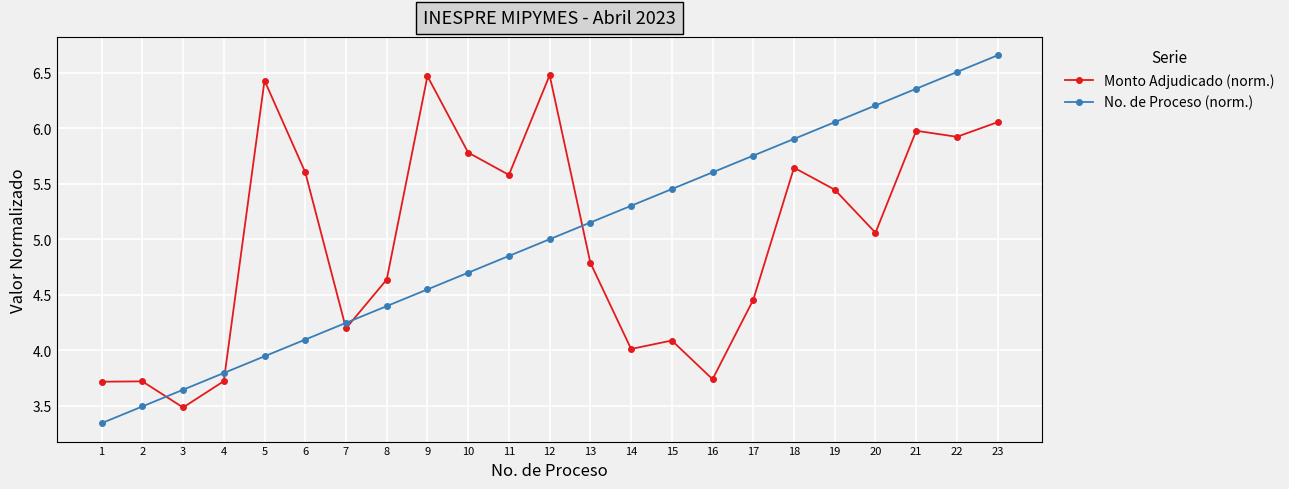

The value of Monto Adjudicado (norm.) at 14 is 1.1. True or false?

False